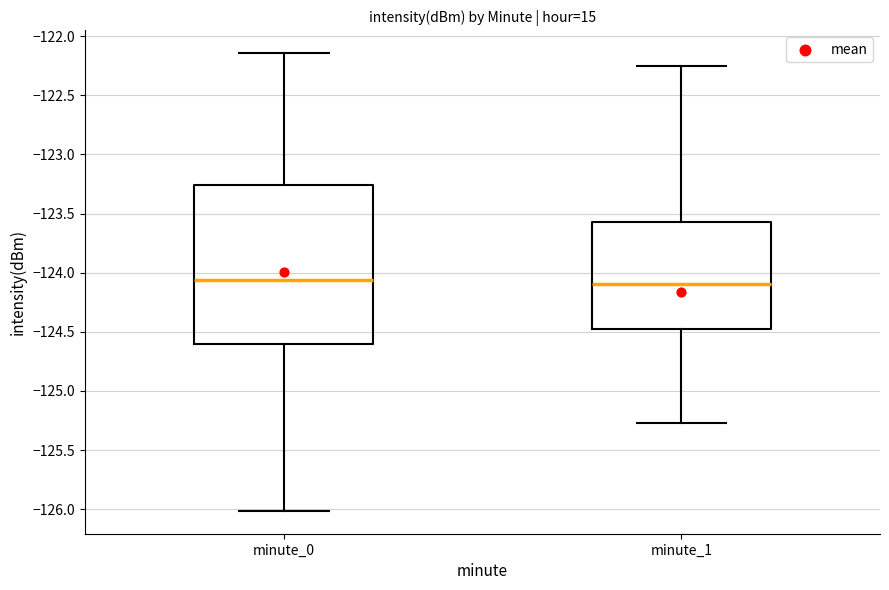

Where is the upper edge of the box for minute_0 on the y-axis? The values are not printed on the chart, so give them approximately, as read against the axis.

-123.25